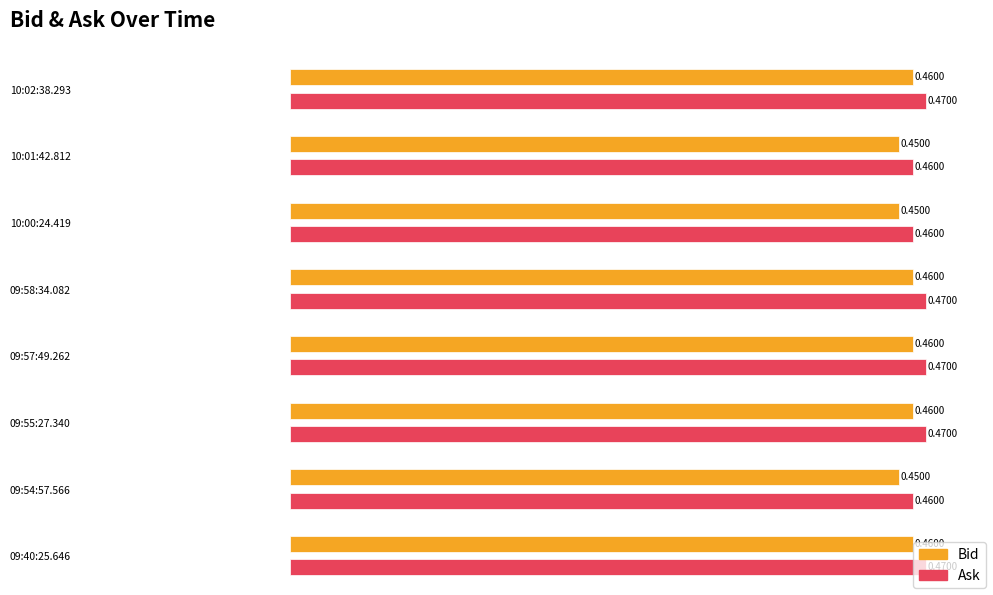

What is the total value across all series at 09:58:34.082?

0.9